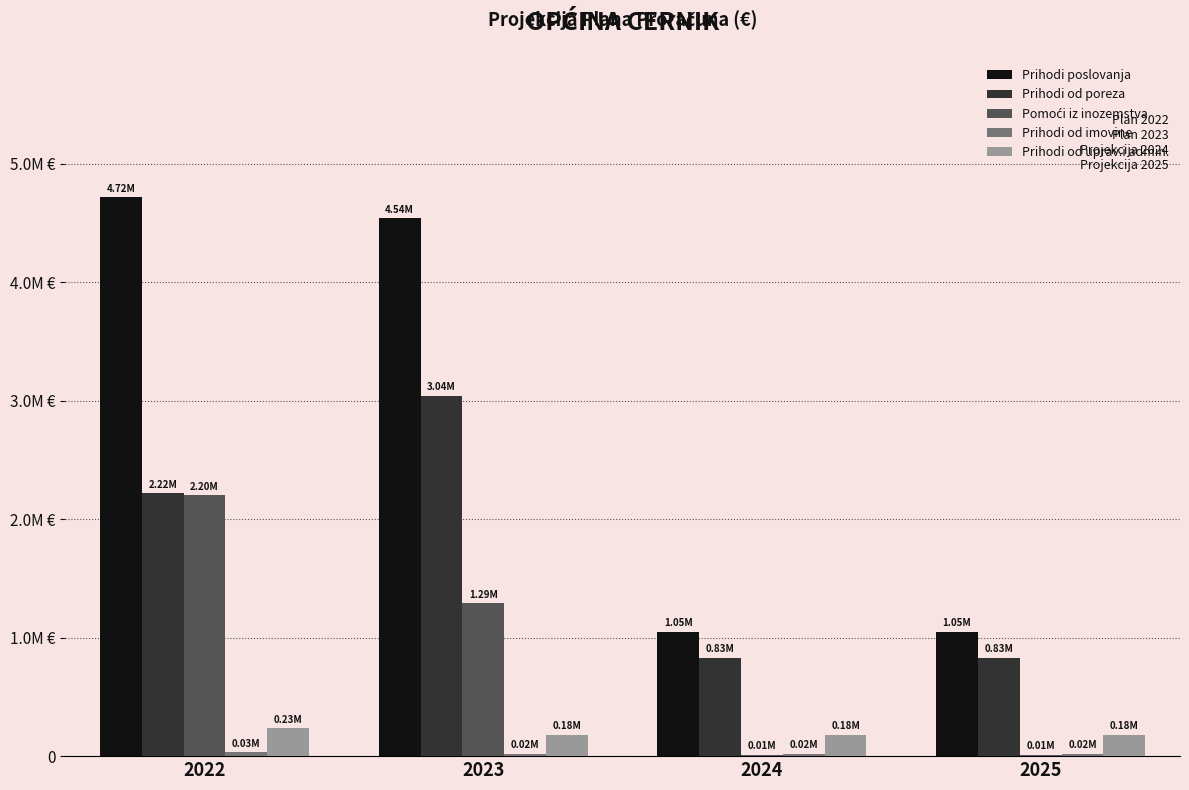

Which category has the lowest value in the Prihodi poslovanja series?

2024